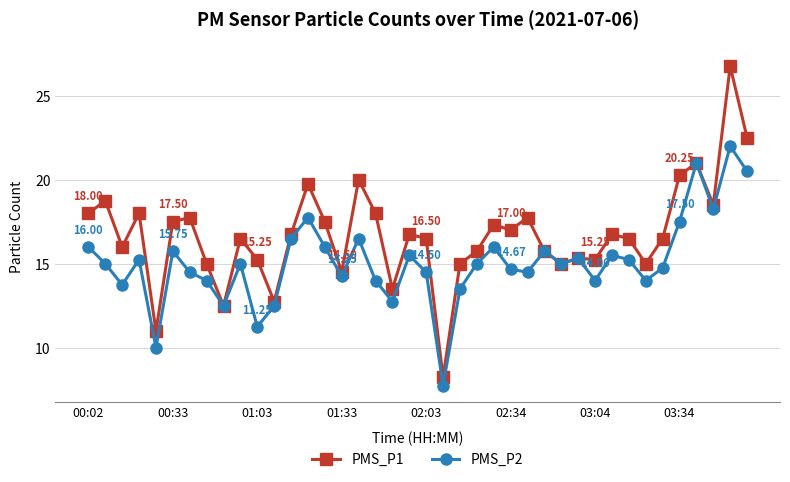

Does the chart display data point markers on the line(s)?

Yes